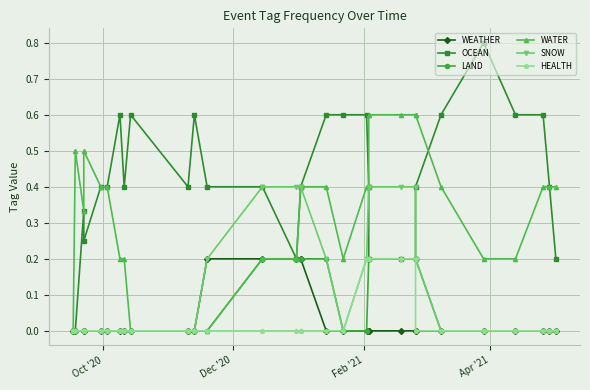

What is the highest value of the WATER series?

0.6